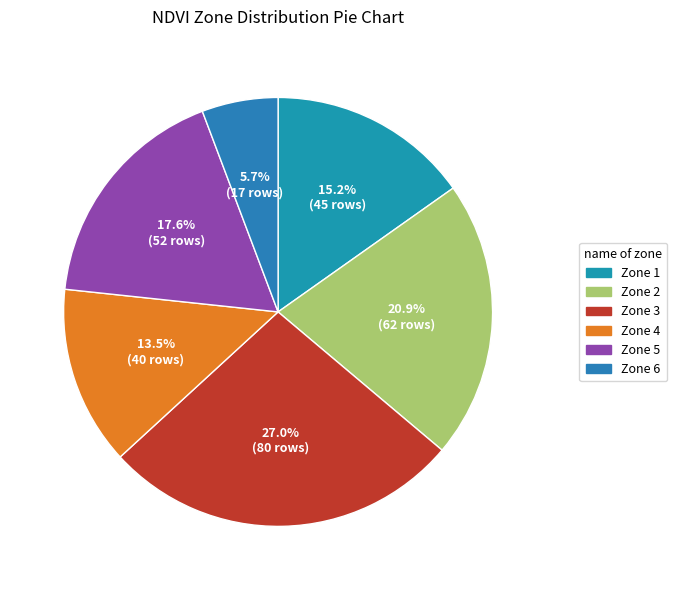

Count the number of slices in the pie.

6